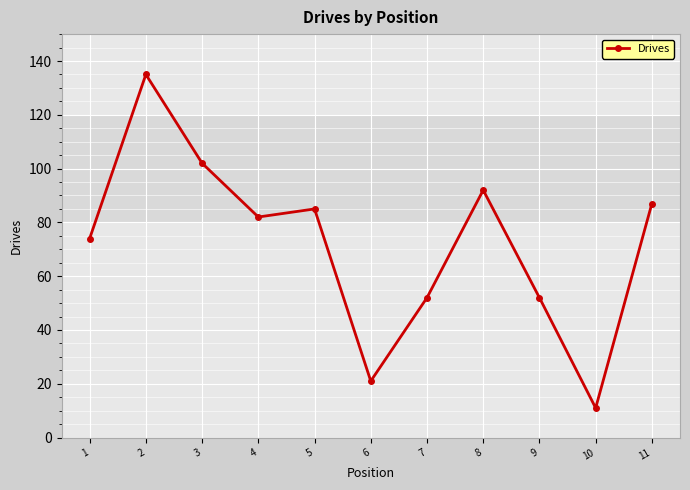

At which category does the data reach its first local valley?

4